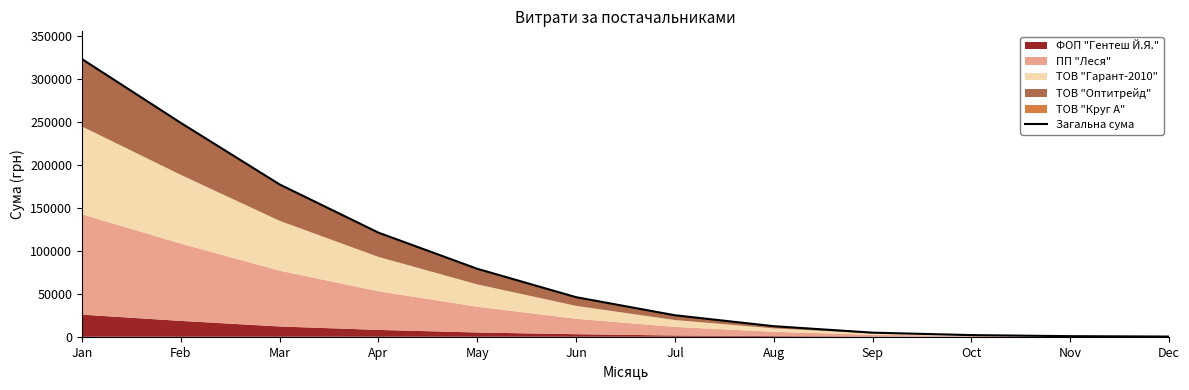

What is the maximum value shown in the chart?

323312.9